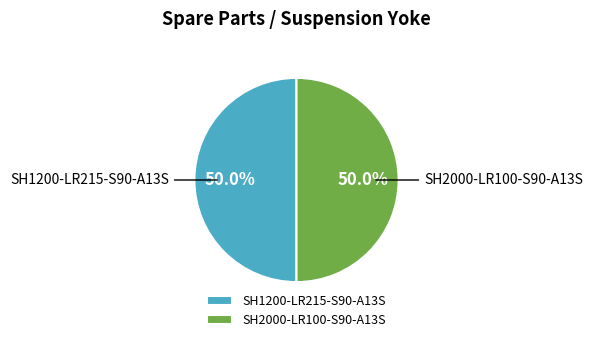

How many slices are in this pie chart?

2